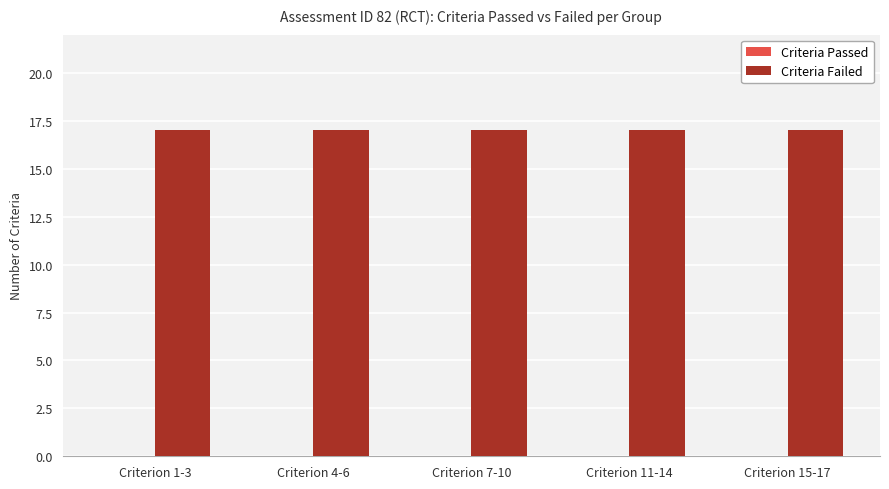

What is the total value across all series at Criterion 15-17?

17